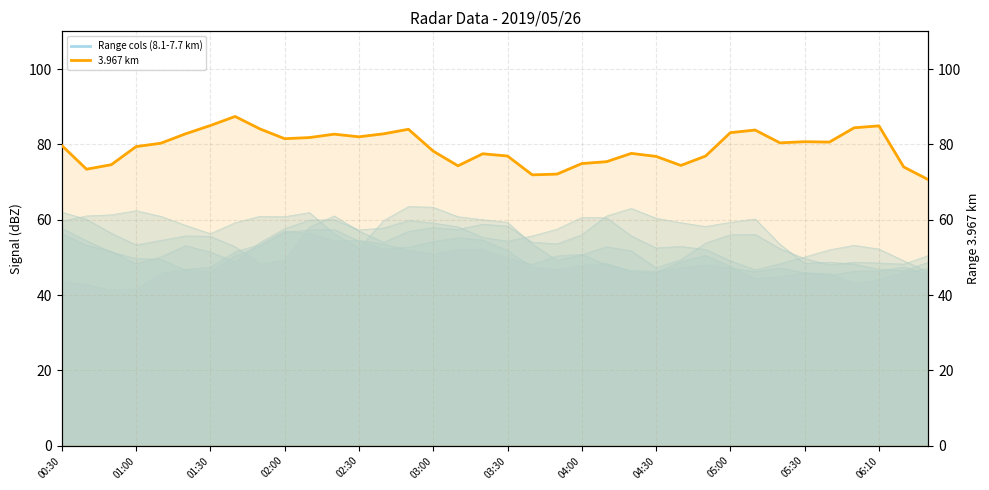

What is the difference between the second highest and minimum values in the 3.967 series?

14.4